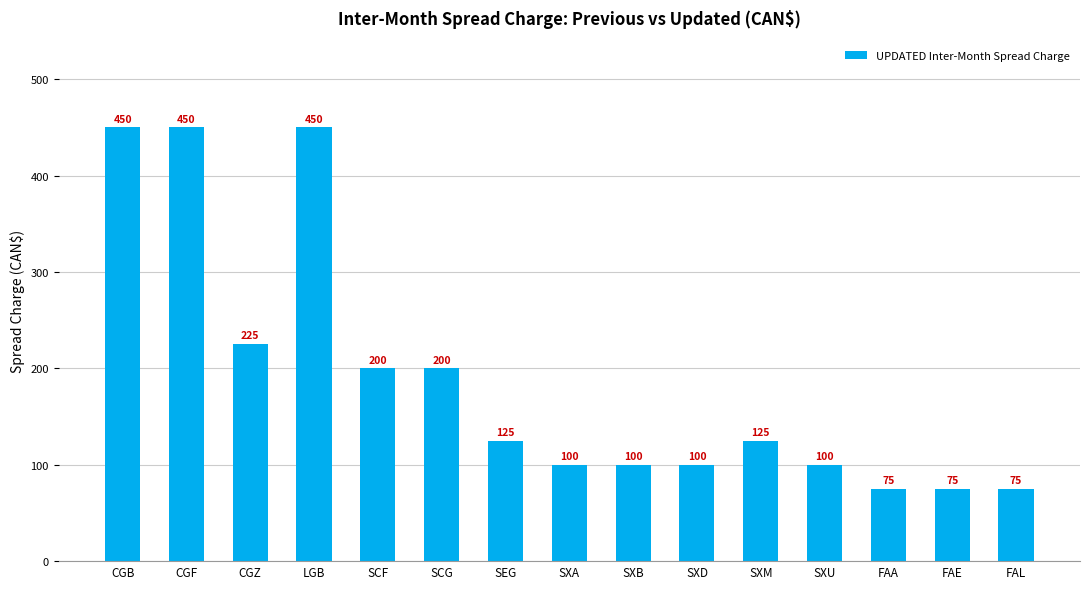

What is the difference between the values at SXB and SEG?

25